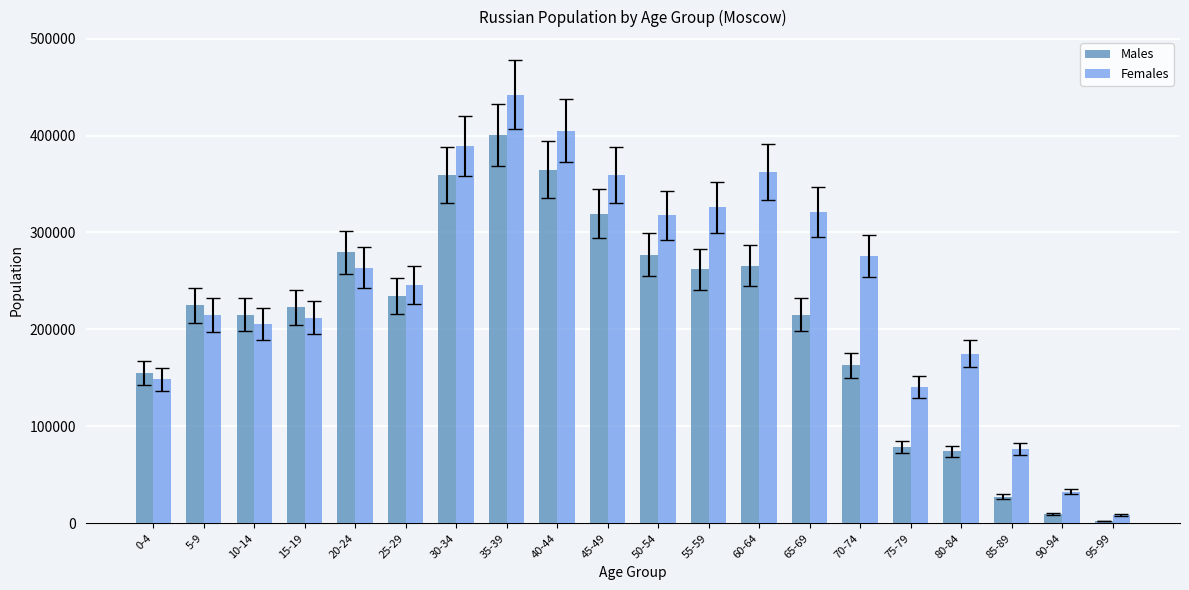

At which label does Males reach its minimum?

95-99